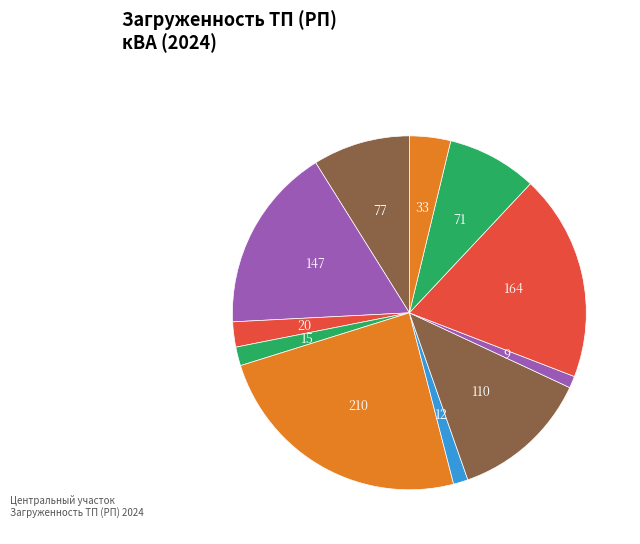

How many slices are in this pie chart?

11